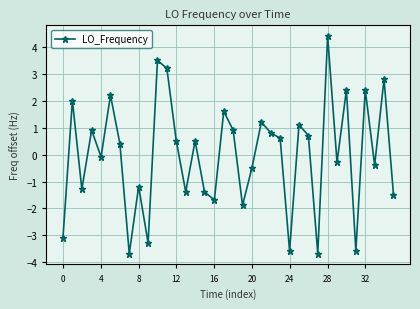

How many points are higher than both their immediate neighbors (excluding endpoints)?

13